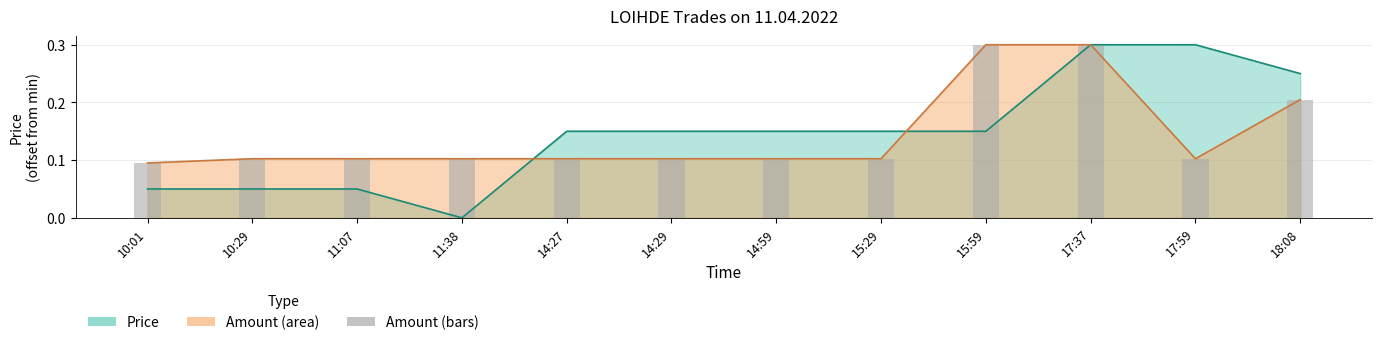

The chart shows a value of 0.2 at 17:59. True or false?

False